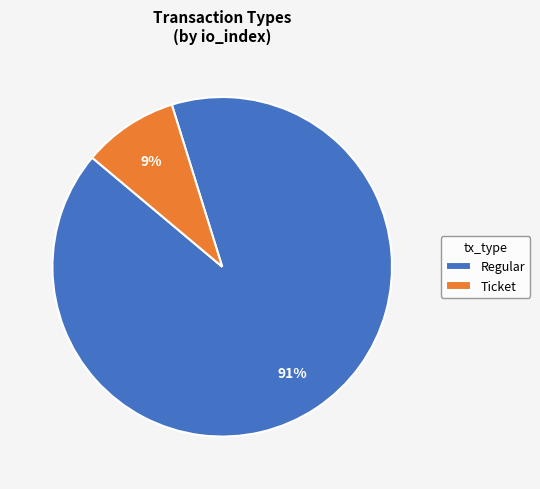

Which category accounts for the majority?

Regular